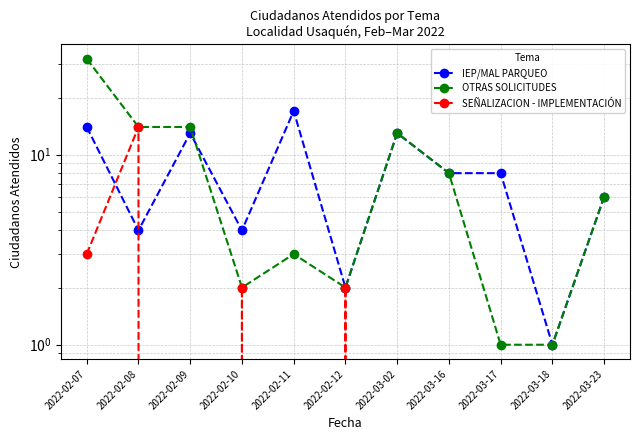

Where is the first local minimum for IEP/MAL PARQUEO?

2022-02-08